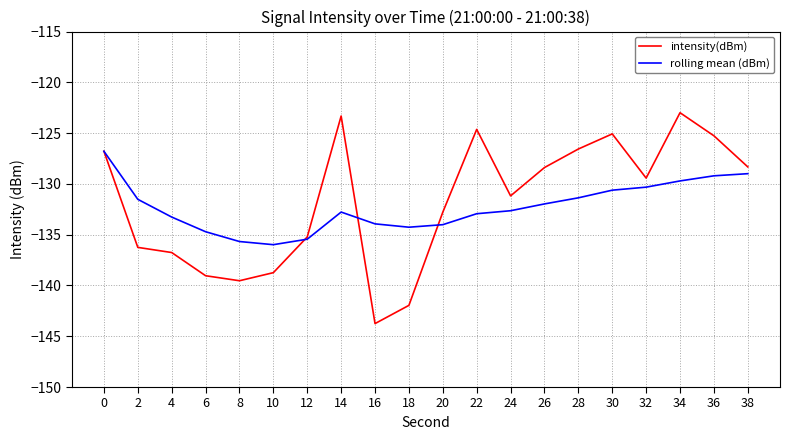

What is the total value across all series at 8?

-275.2